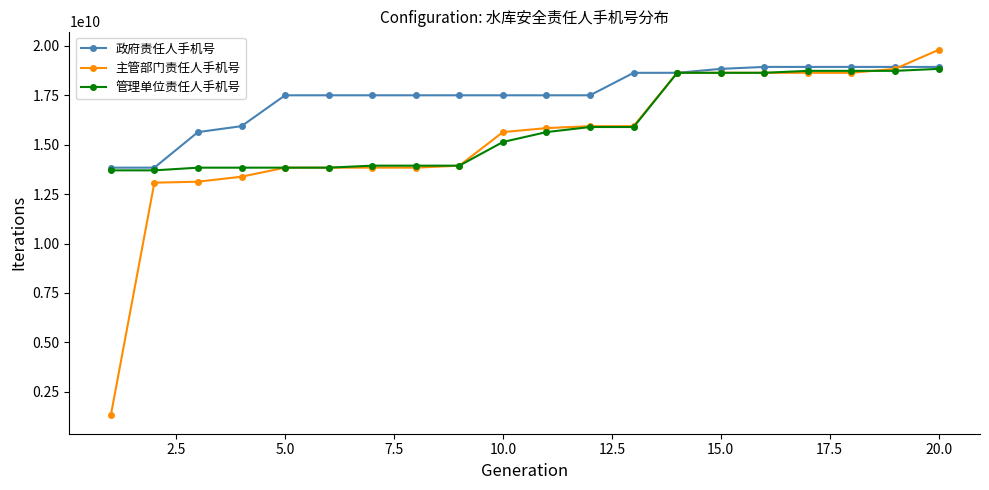

Which series has the largest total across all categories?

政府责任人手机号